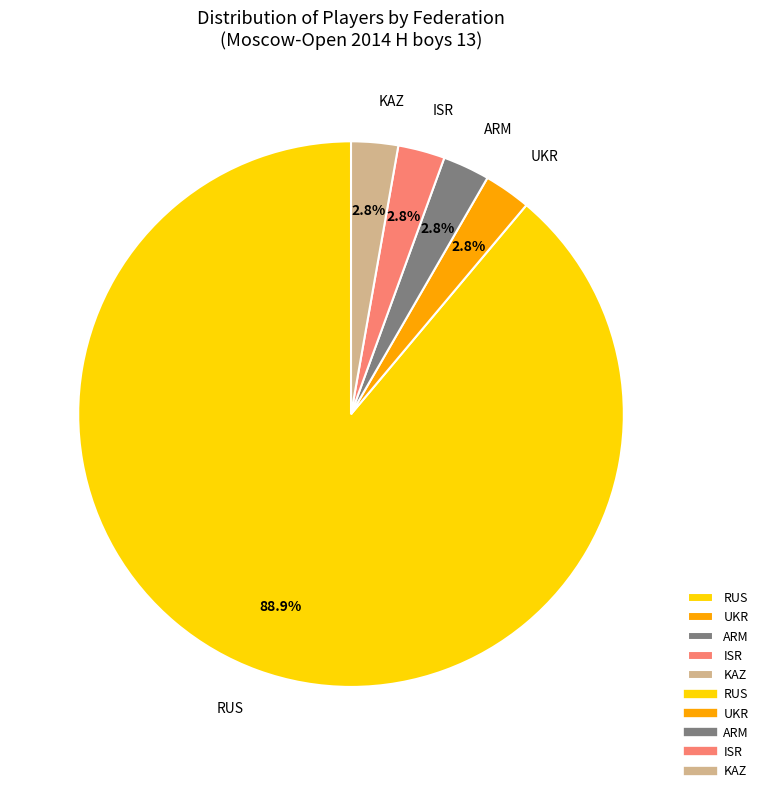

How many slices are in this pie chart?

5